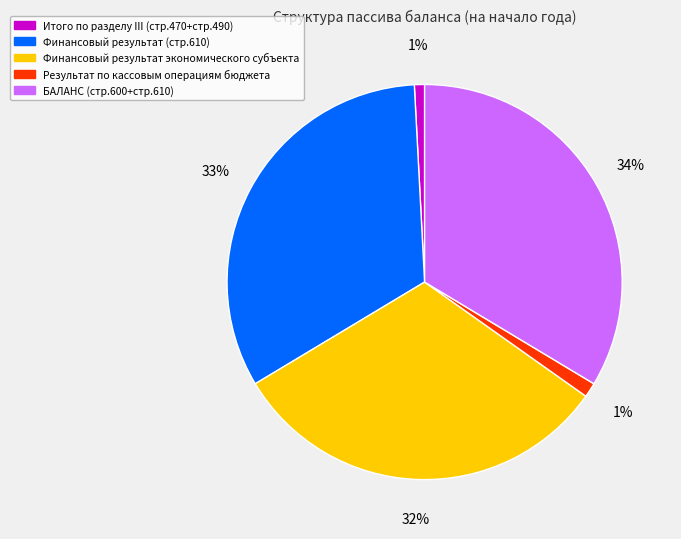

Which slice is the largest?

БАЛАНС (стр.600+стр.610)